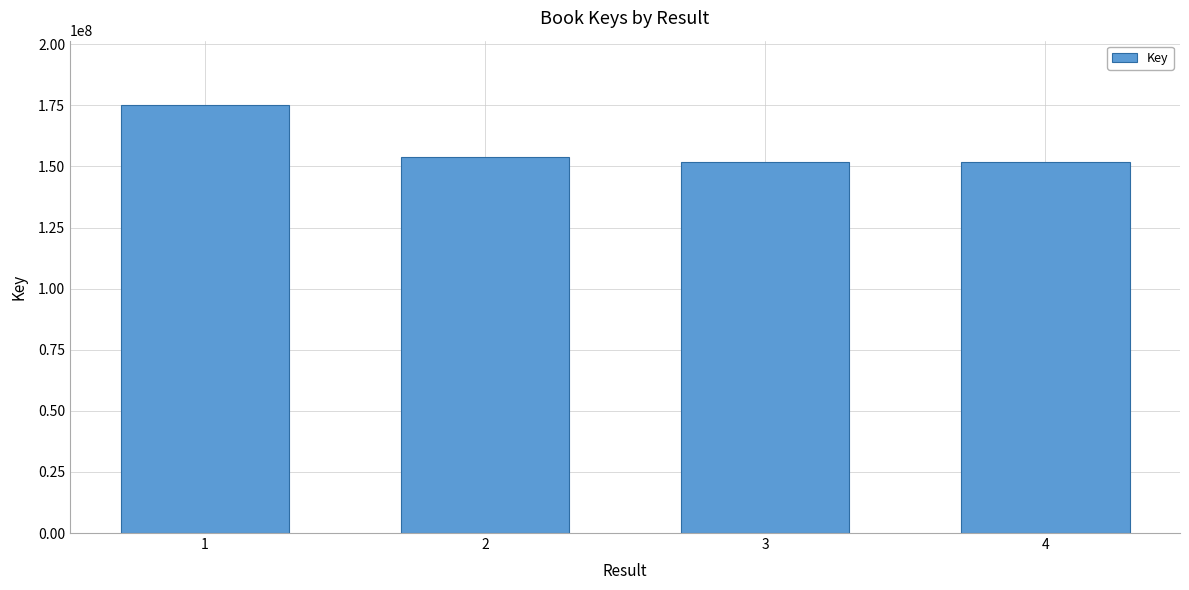

Which category has the highest value across all series?

1